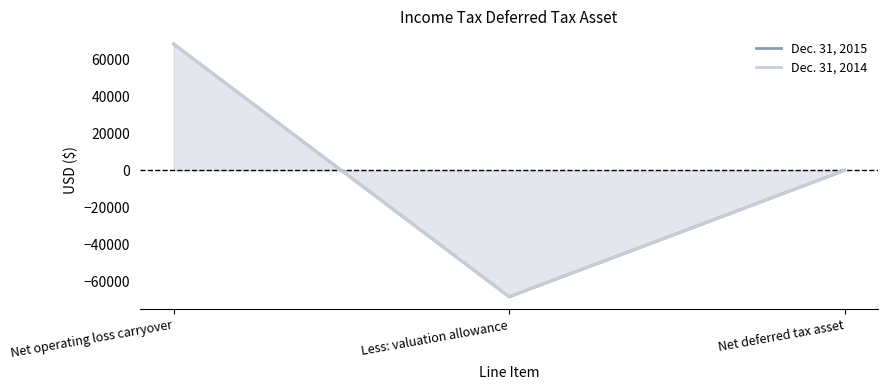

How many values in the Dec. 31, 2015 series exceed 0?

1